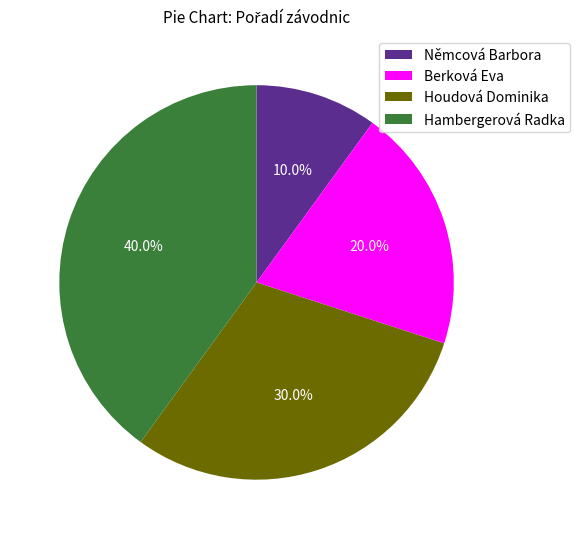

Rank the categories by value from lowest to highest.

Němcová Barbora, Berková Eva, Houdová Dominika, Hambergerová Radka